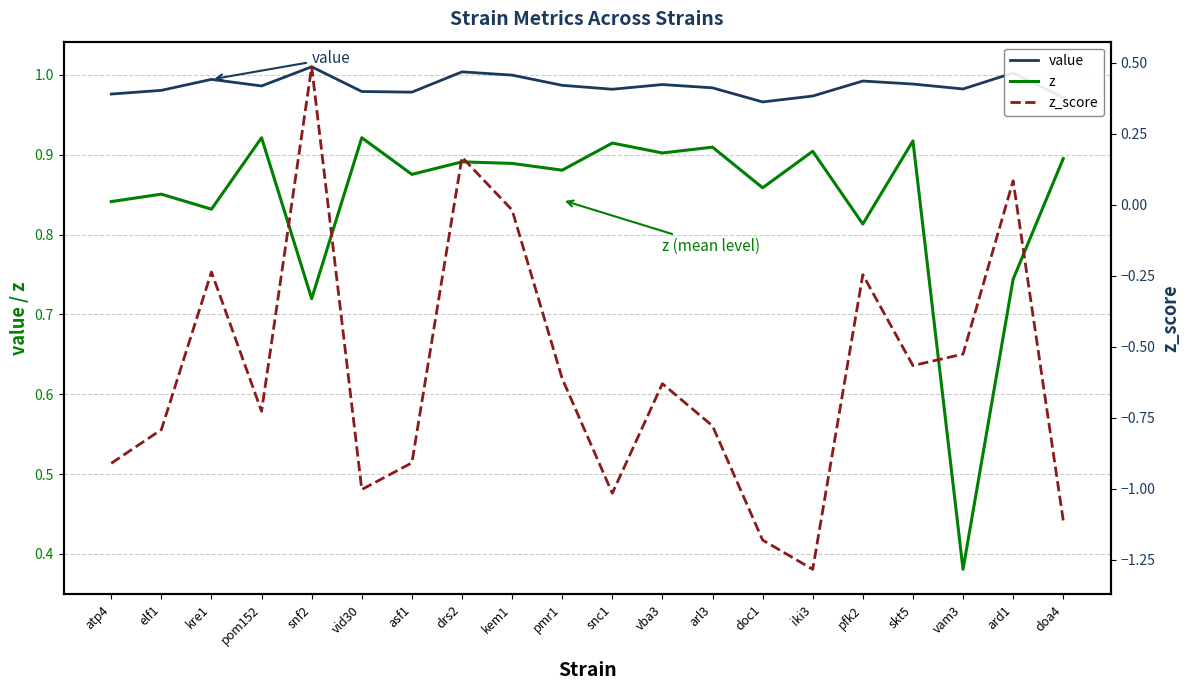

True or false: z and z_score intersect in this chart.

False